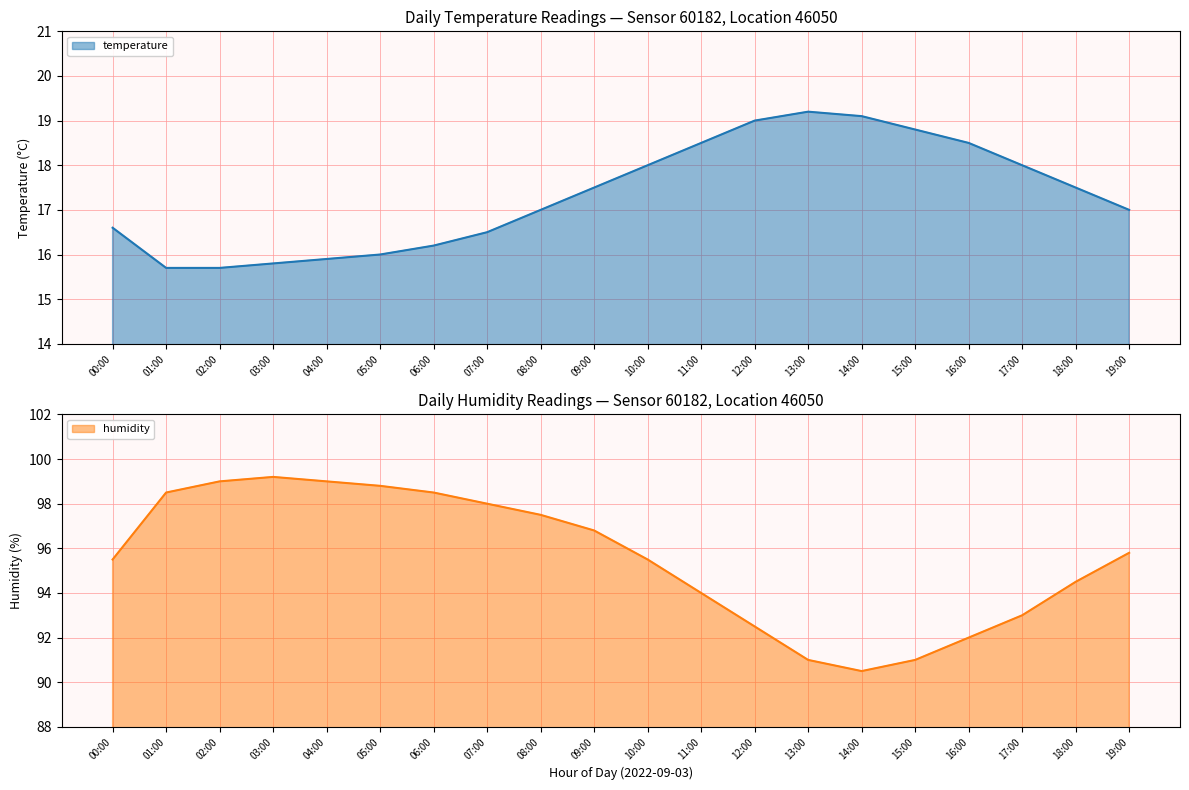

How many interior local peaks does the temperature series have?

1